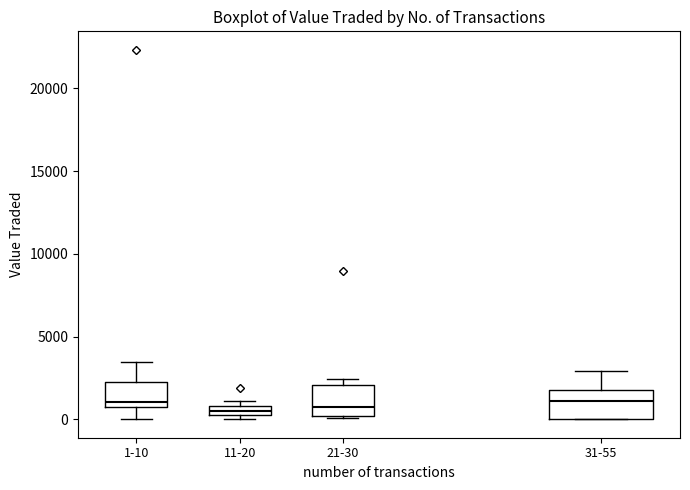

Where does the median line of the box for 21-30 sit on the y-axis? The values are not printed on the chart, so give them approximately, as read against the axis.

1000